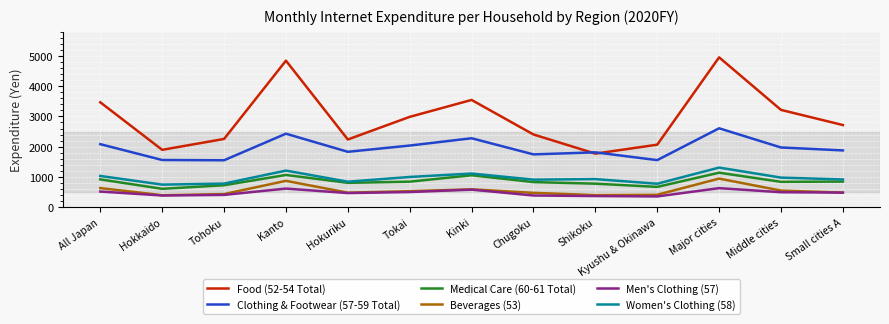

Which series has the widest spread of values?

Food (52-54 Total)